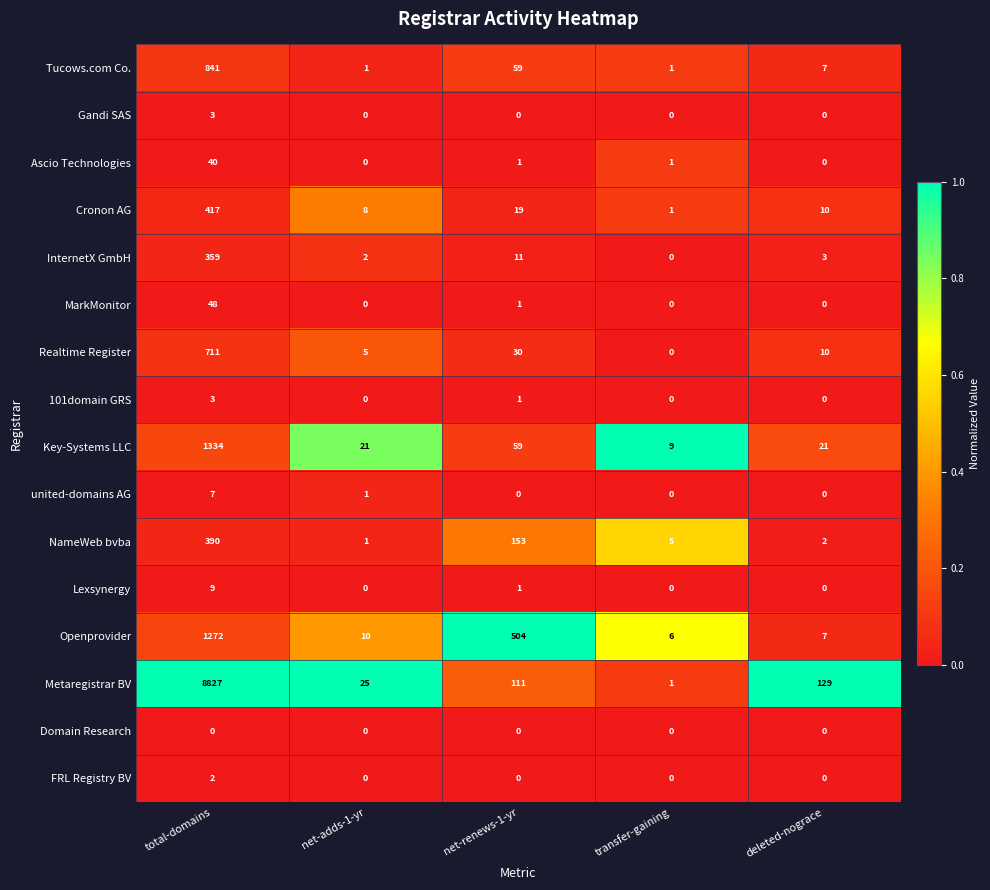

At which category does the chart reach its peak across all series?

total-domains